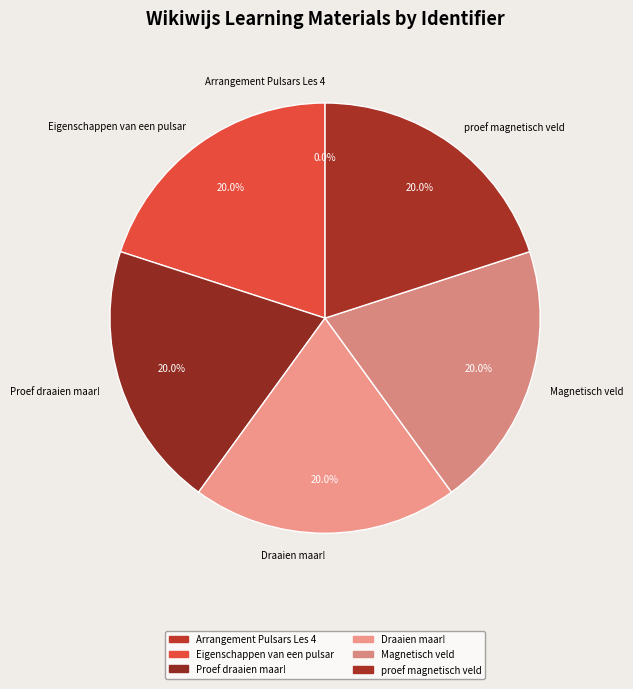

What is the total percentage of Proef draaien maar! and proef magnetisch veld?

40.0%